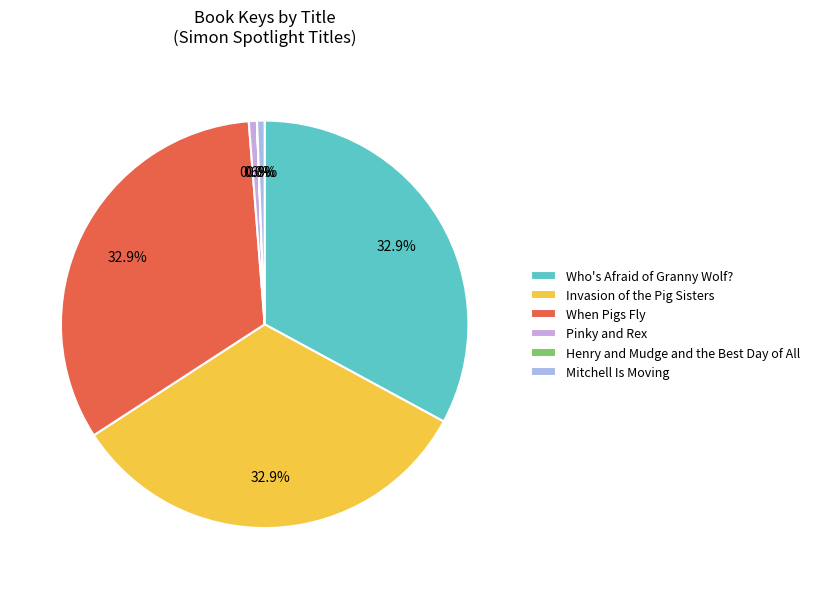

To the nearest percent, what is the average slice percentage?

17%